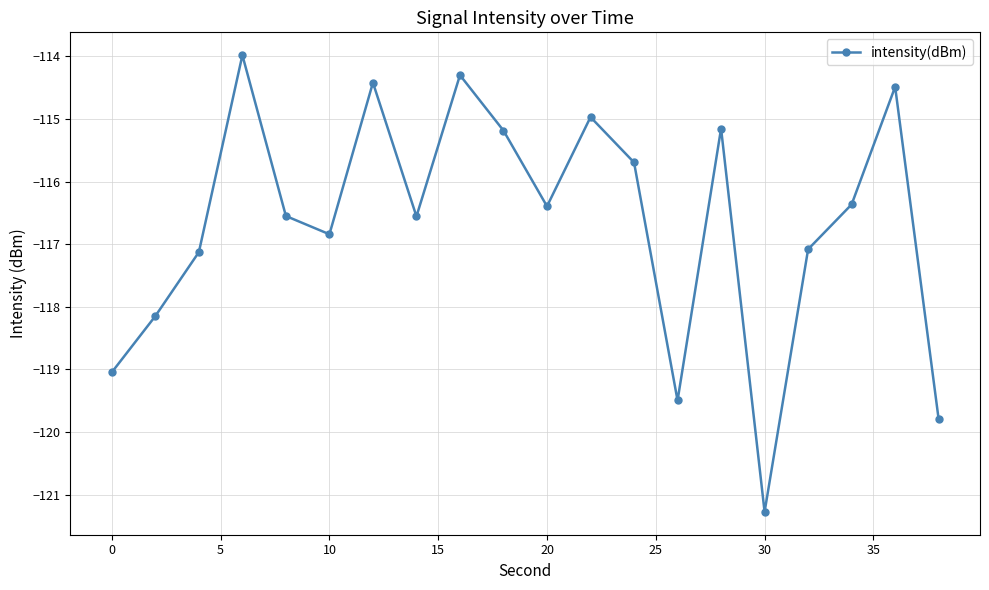

How many points are lower than both their immediate neighbors (excluding endpoints)?

5